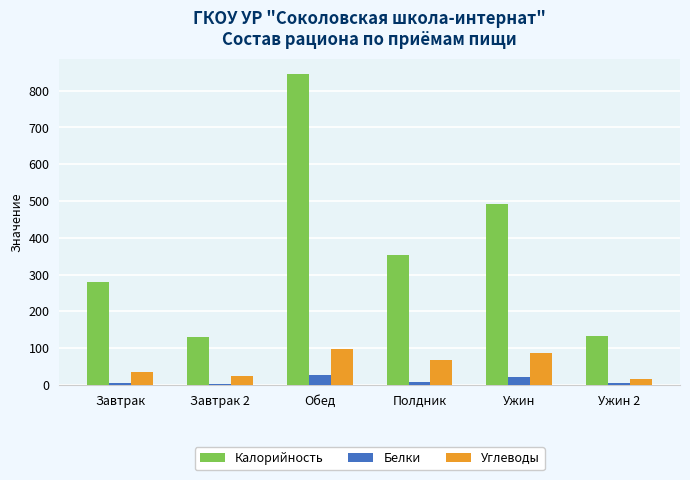

What is the average value of the Углеводы series?

54.5